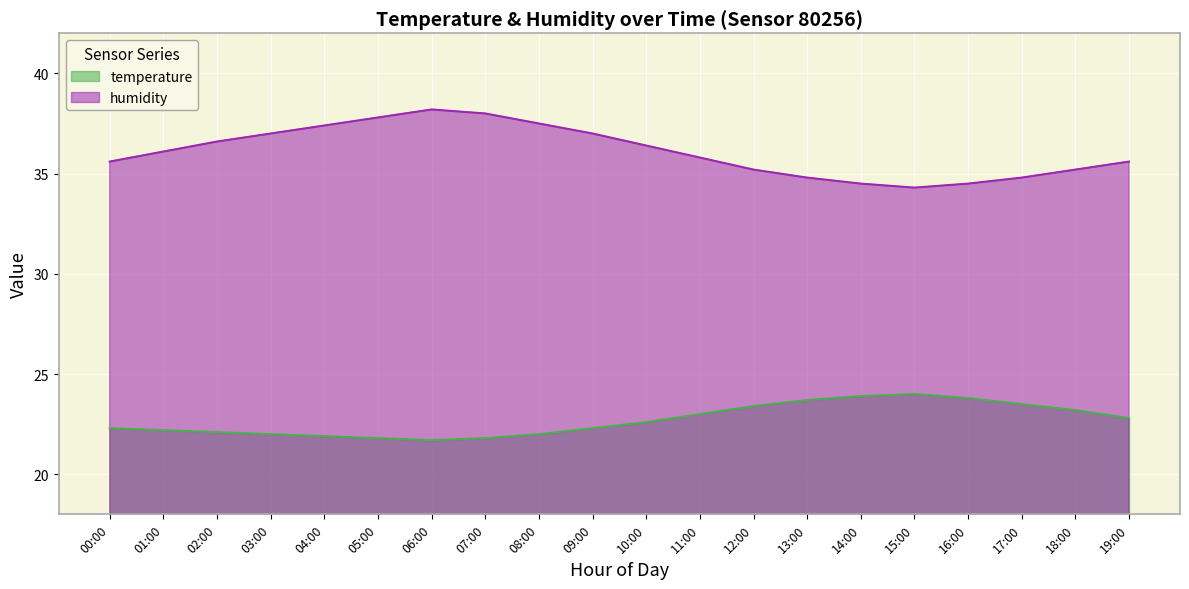

What is the value of the temperature point at the 17th from the left?

23.8